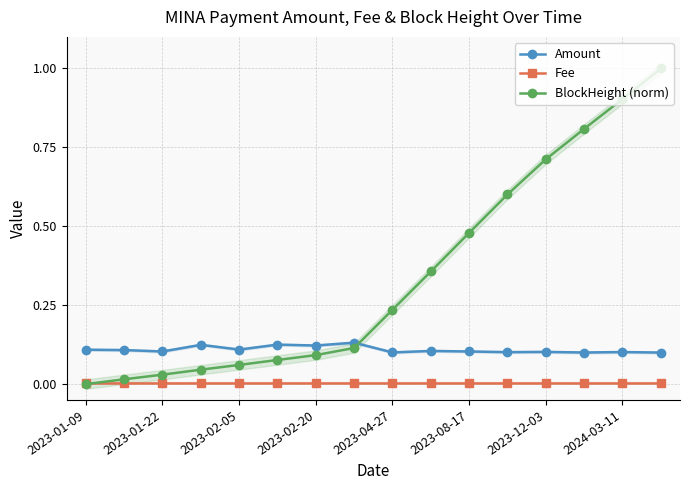

True or false: Amount and BlockHeight (norm) cross at least once.

True